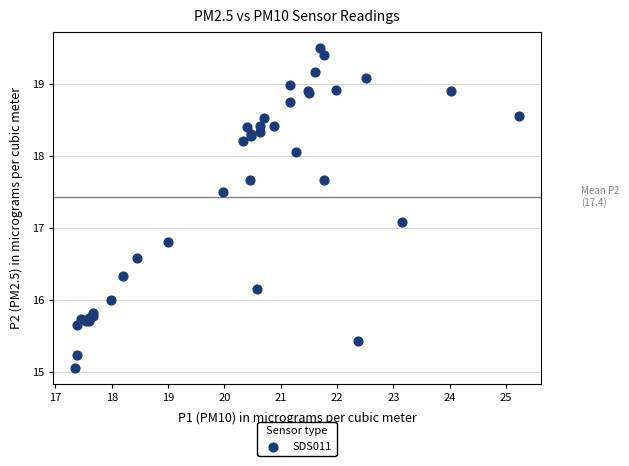

What Y value in the scatter plot is closest to 17?

17.1